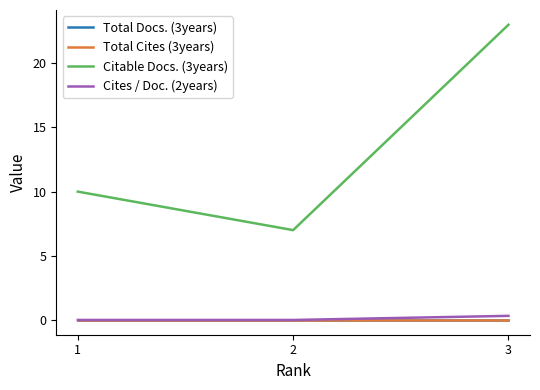

Does the chart display data point markers on the line(s)?

No